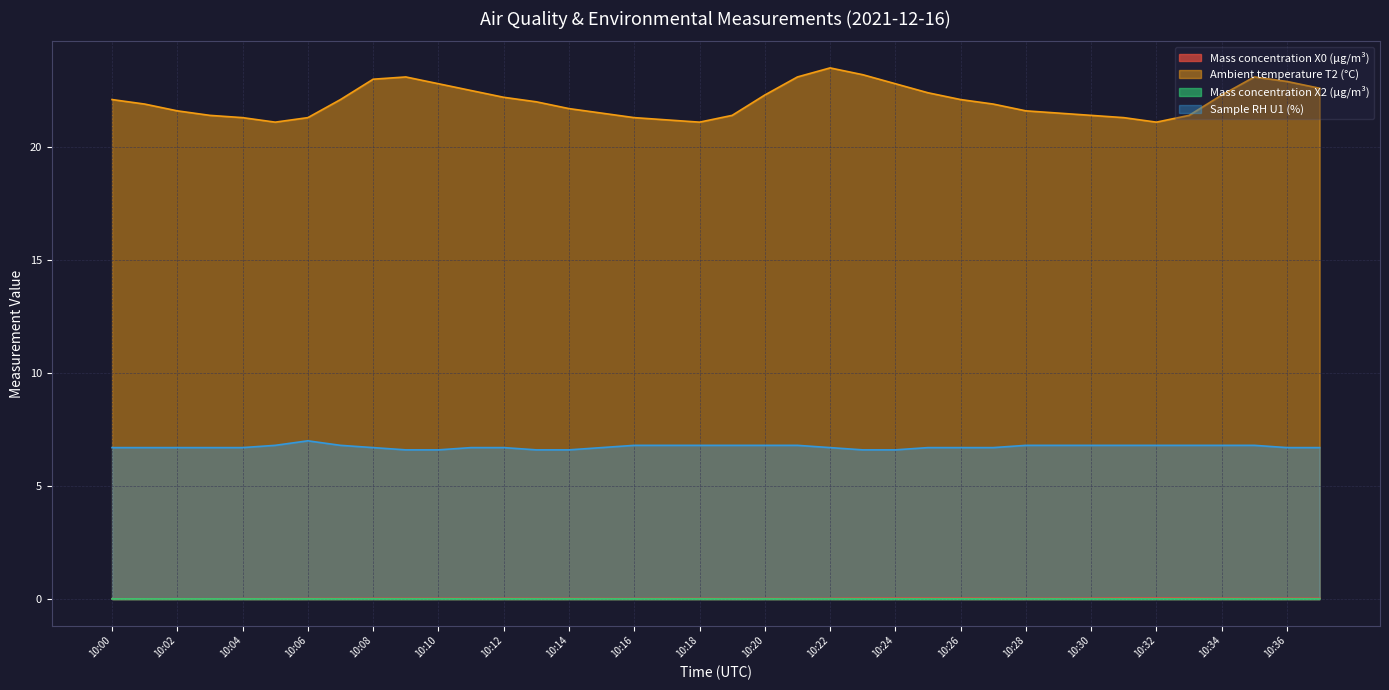

Is it true that Sample RH U1 (%) equals 6.6 at 10:09?

True